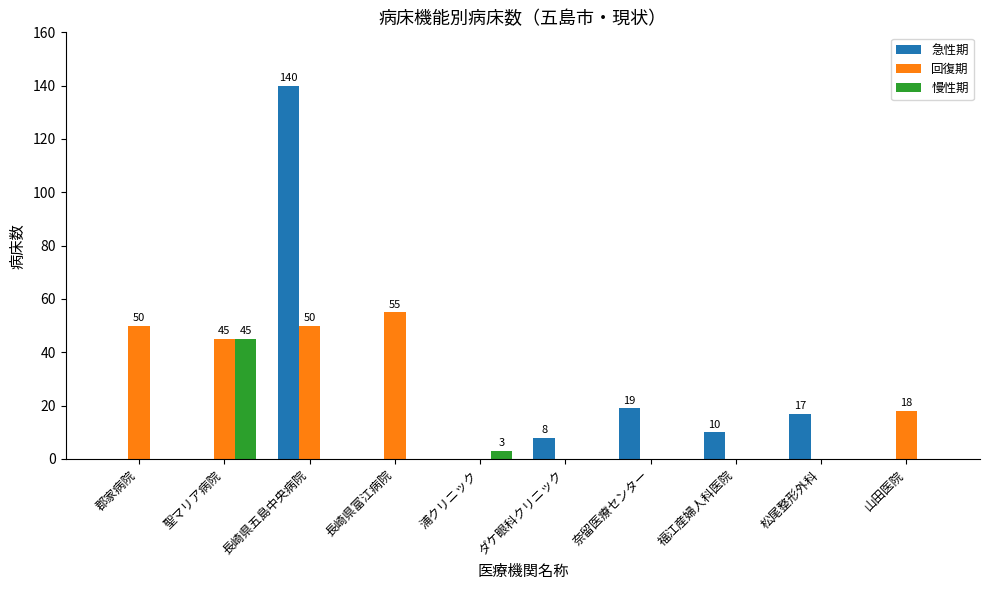

The value of 慢性期 at ダケ眼科クリニック is 0. True or false?

True